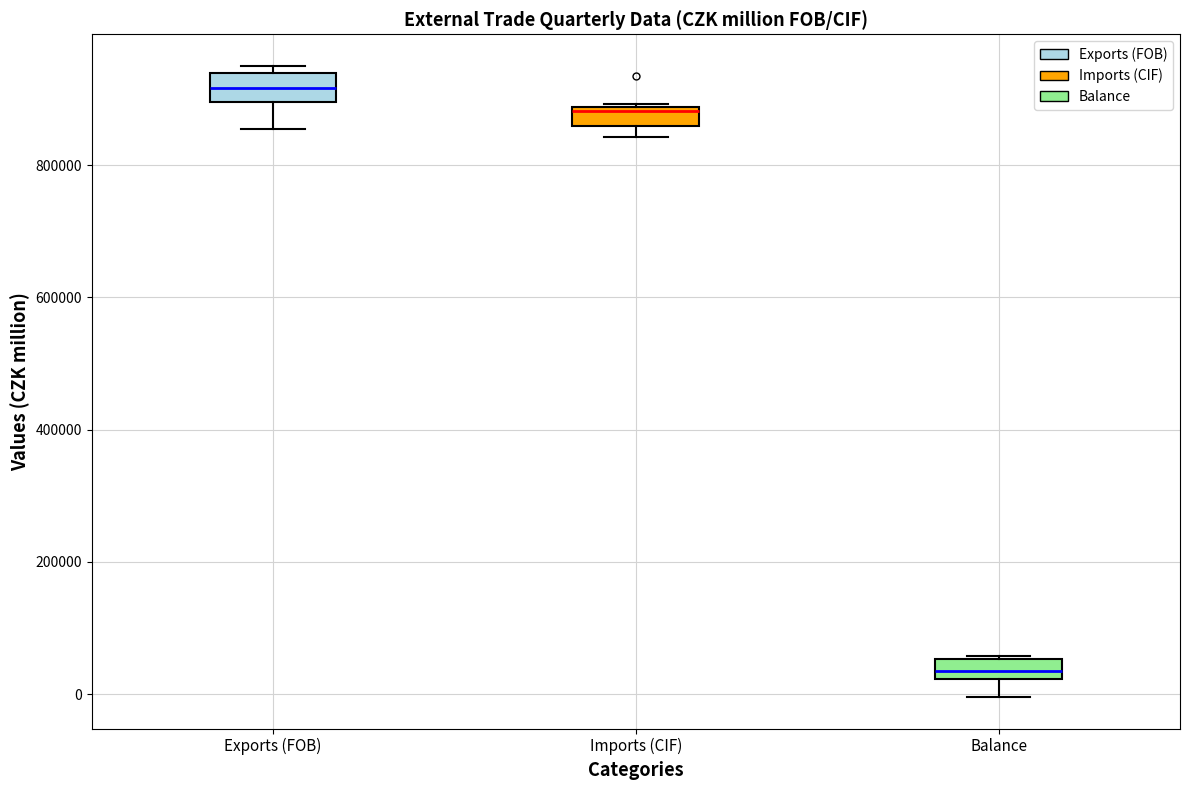

Which box has the highest median line?

Exports (FOB)